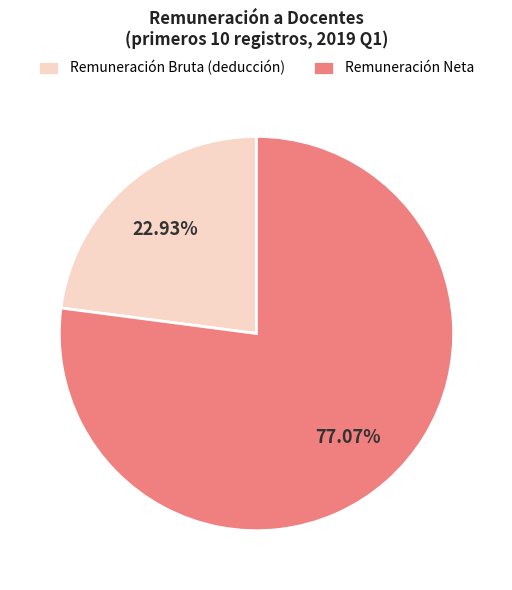

Between Remuneración Neta and Remuneración Bruta (deducción), which is larger?

Remuneración Neta